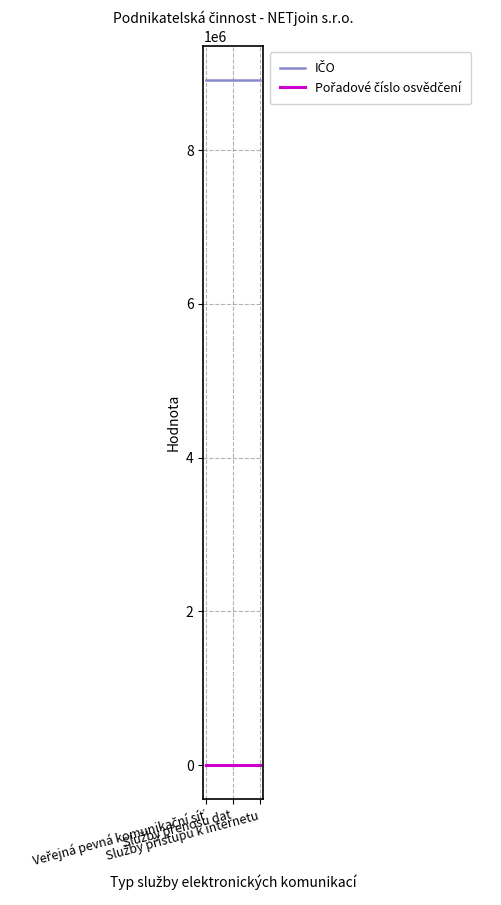

At how many categories does at least one series exceed 2951902?

3